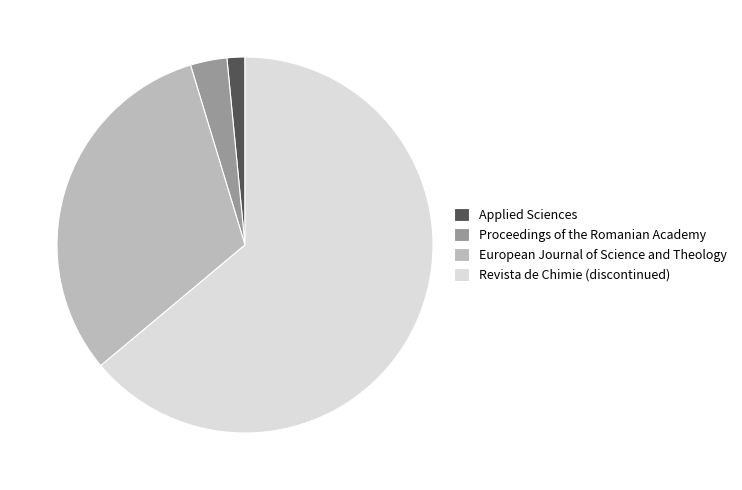

Count the number of slices in the pie.

4